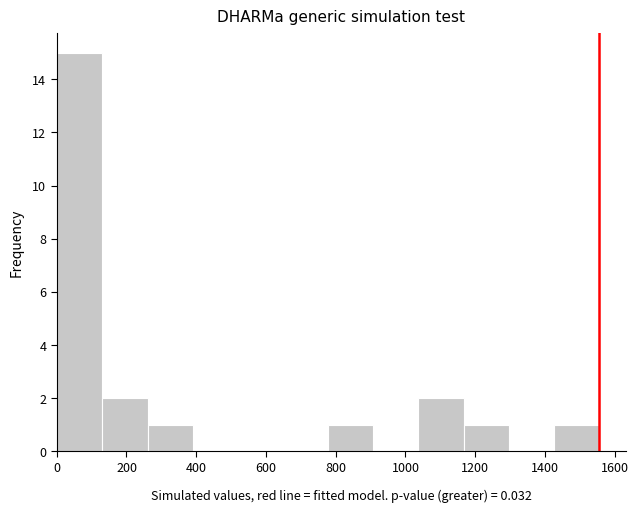

Over which range of the x-axis is the bar tallest?

0 to 140